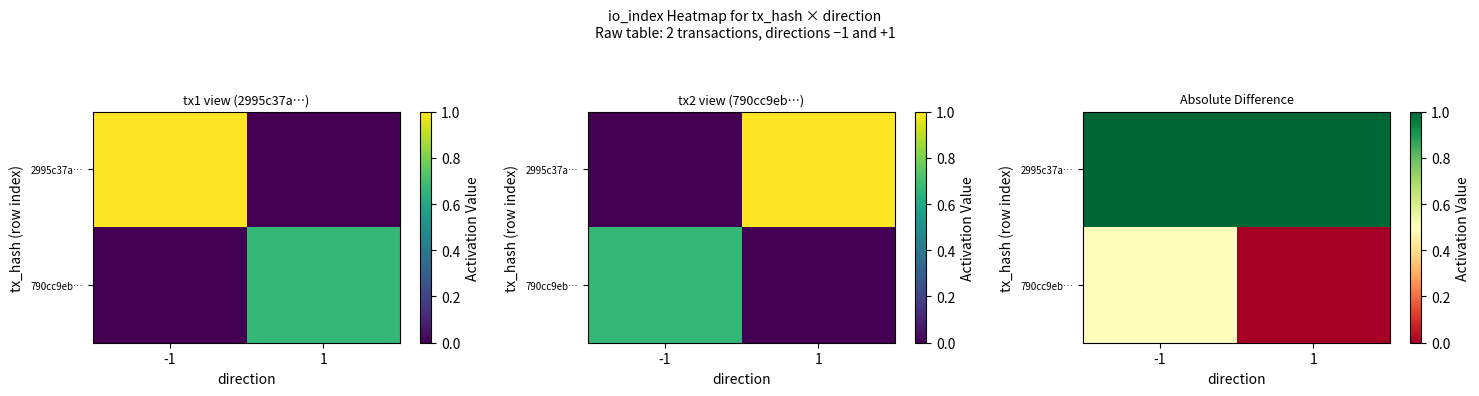

What is the total value across all series at 1?

1.0